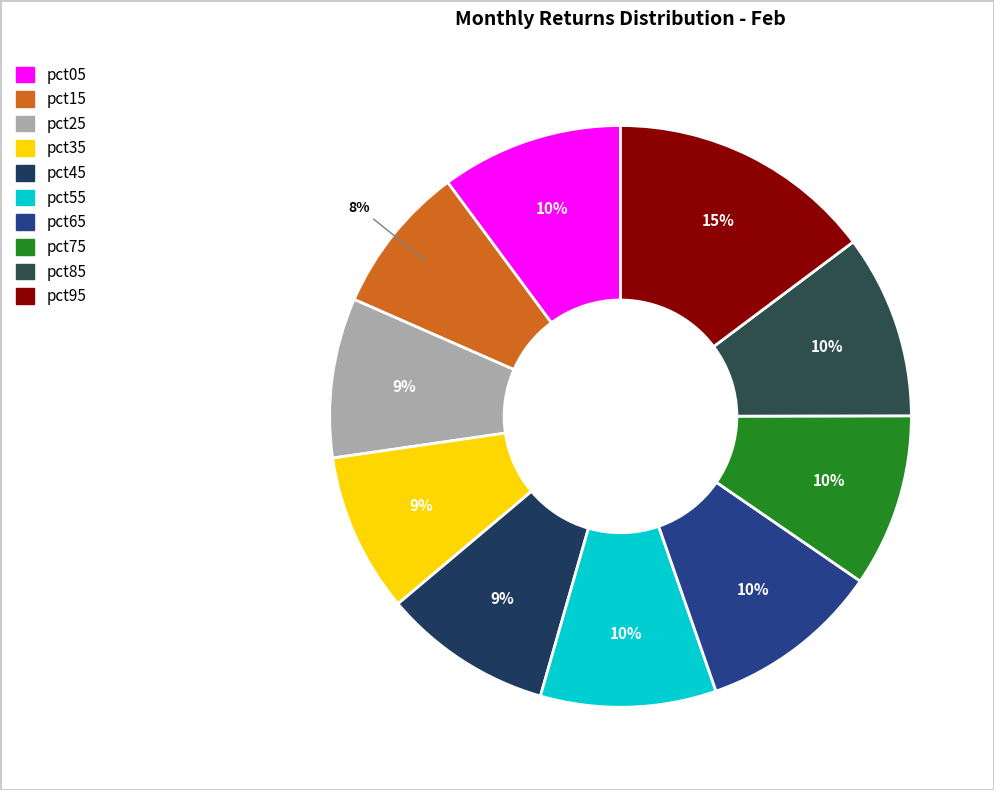

To the nearest percent, what percentage of the pie is pct75?

10%